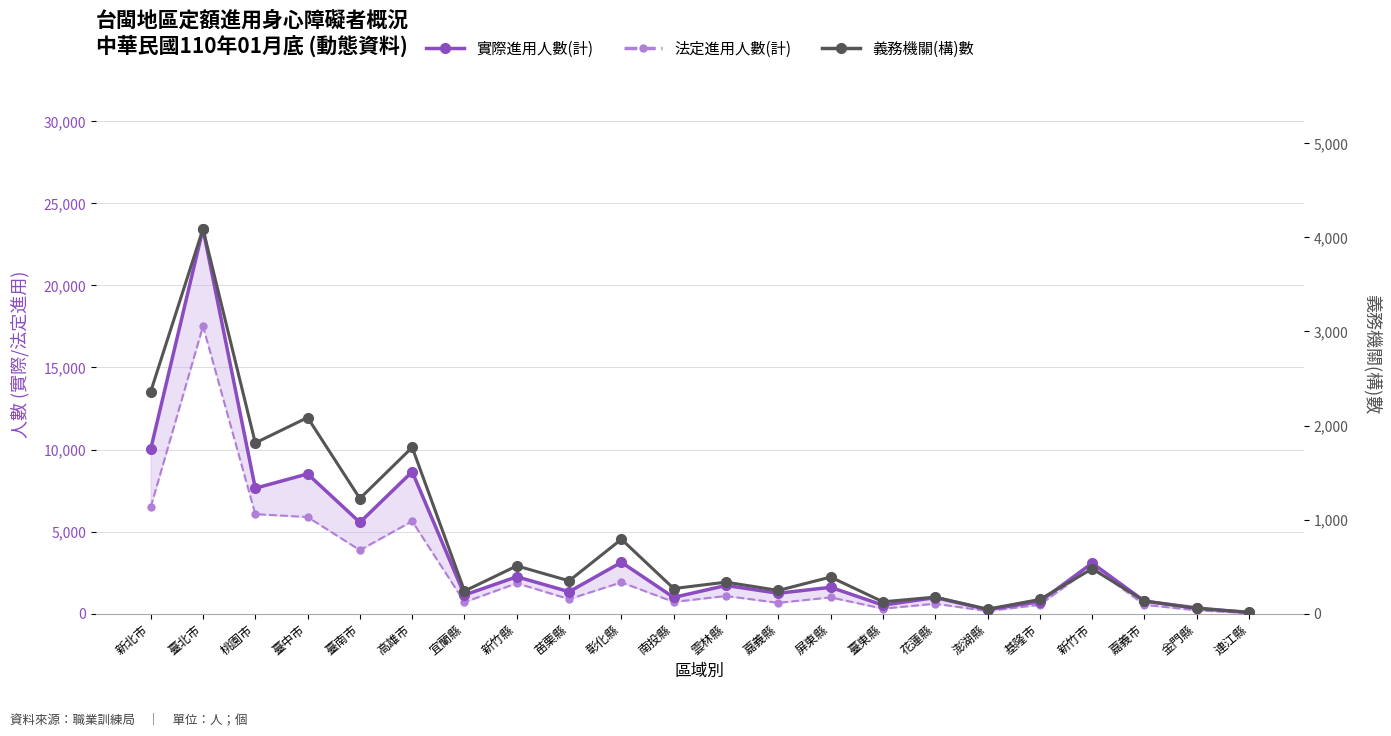

What is the difference between the maximum and minimum values in the 義務機關(構)數 series?

4073